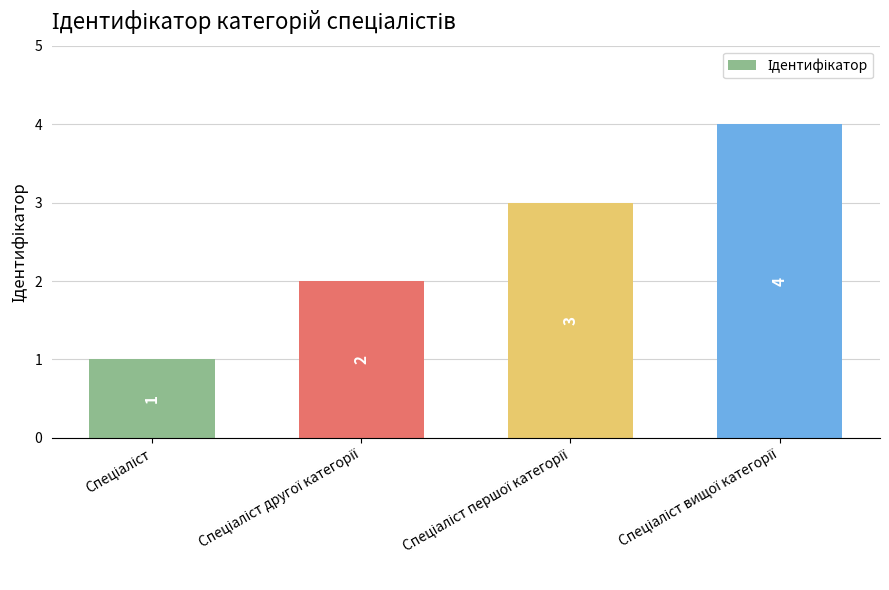

What is the value of the 3rd bar from the left?

3